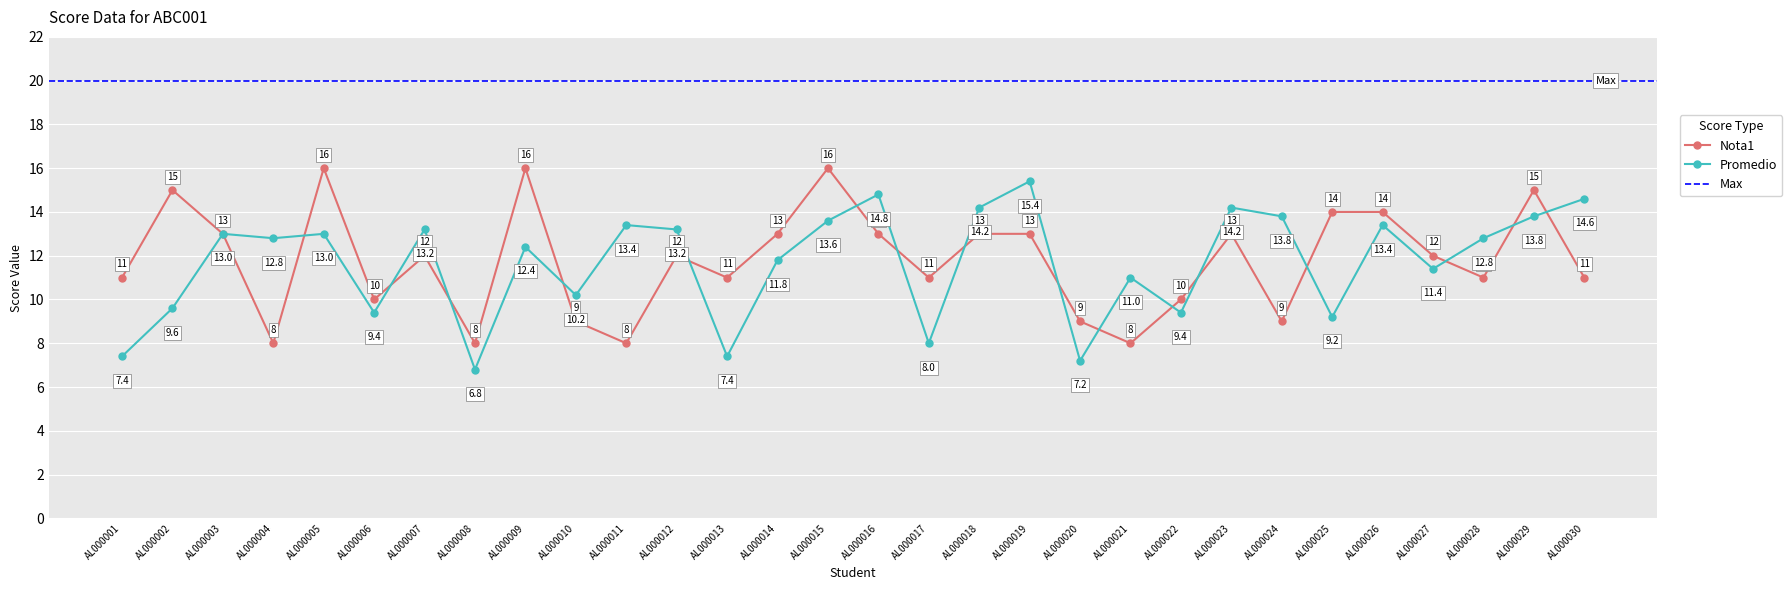

Reading right to left, extract all data points from this chart.

Nota1: AL000030=11.0	AL000029=15.0	AL000028=11.0	AL000027=12.0	AL000026=14.0	AL000025=14.0	AL000024=9.0	AL000023=13.0	AL000022=10.0	AL000021=8.0	AL000020=9.0	AL000019=13.0	AL000018=13.0	AL000017=11.0	AL000016=13.0	AL000015=16.0	AL000014=13.0	AL000013=11.0	AL000012=12.0	AL000011=8.0	AL000010=9.0	AL000009=16.0	AL000008=8.0	AL000007=12.0	AL000006=10.0	AL000005=16.0	AL000004=8.0	AL000003=13.0	AL000002=15.0	AL000001=11.0
Promedio: AL000030=14.6	AL000029=13.8	AL000028=12.8	AL000027=11.4	AL000026=13.4	AL000025=9.2	AL000024=13.8	AL000023=14.2	AL000022=9.4	AL000021=11.0	AL000020=7.2	AL000019=15.4	AL000018=14.2	AL000017=8.0	AL000016=14.8	AL000015=13.6	AL000014=11.8	AL000013=7.4	AL000012=13.2	AL000011=13.4	AL000010=10.2	AL000009=12.4	AL000008=6.8	AL000007=13.2	AL000006=9.4	AL000005=13.0	AL000004=12.8	AL000003=13.0	AL000002=9.6	AL000001=7.4